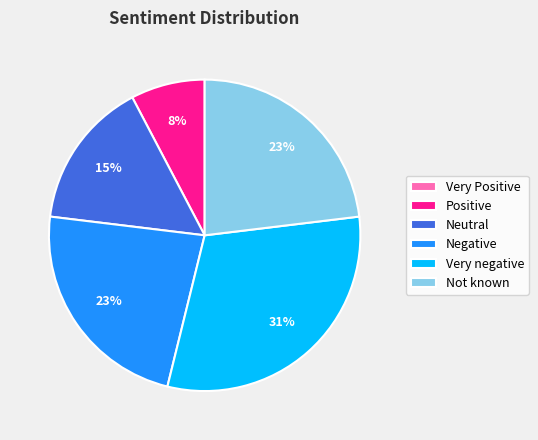

What percentage is the Not known slice, to the nearest percent?

23%